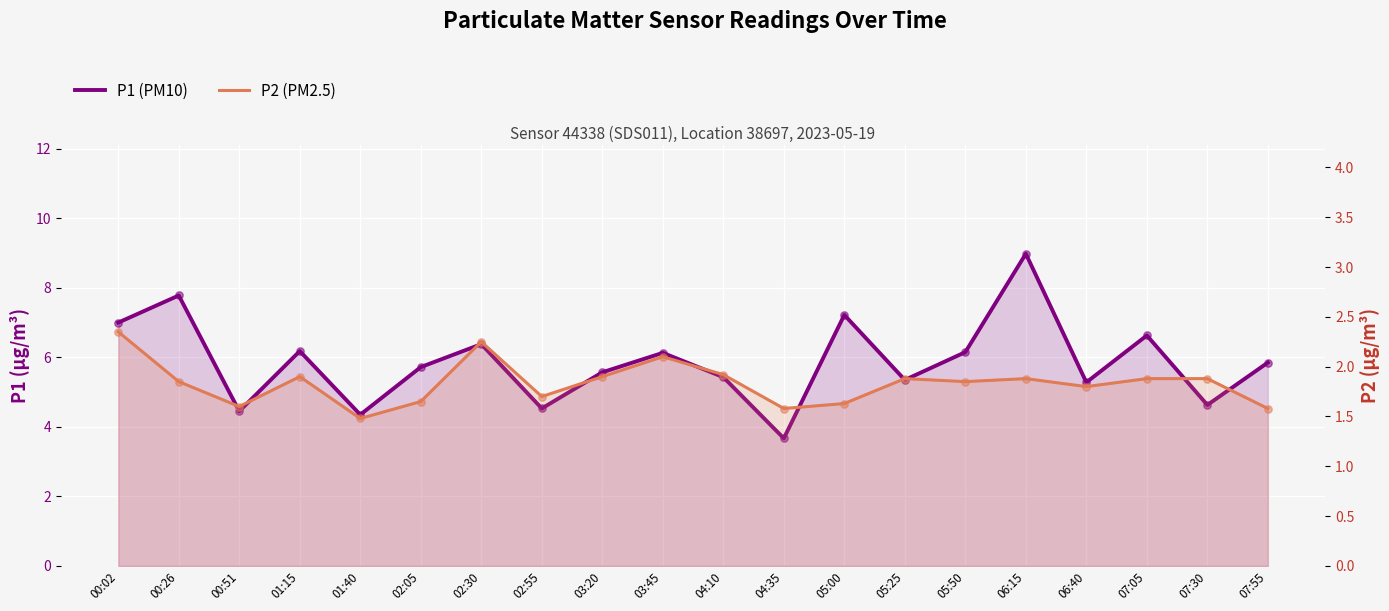

Which series reaches the minimum Y coordinate?

P2 (PM2.5)